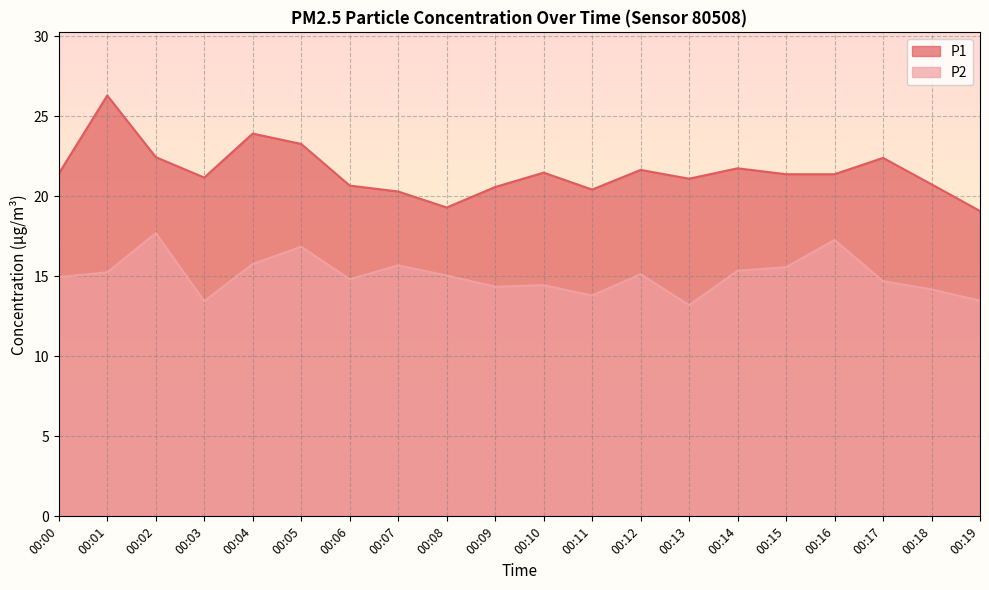

The value of P1 at 00:13 is 21.1. True or false?

True